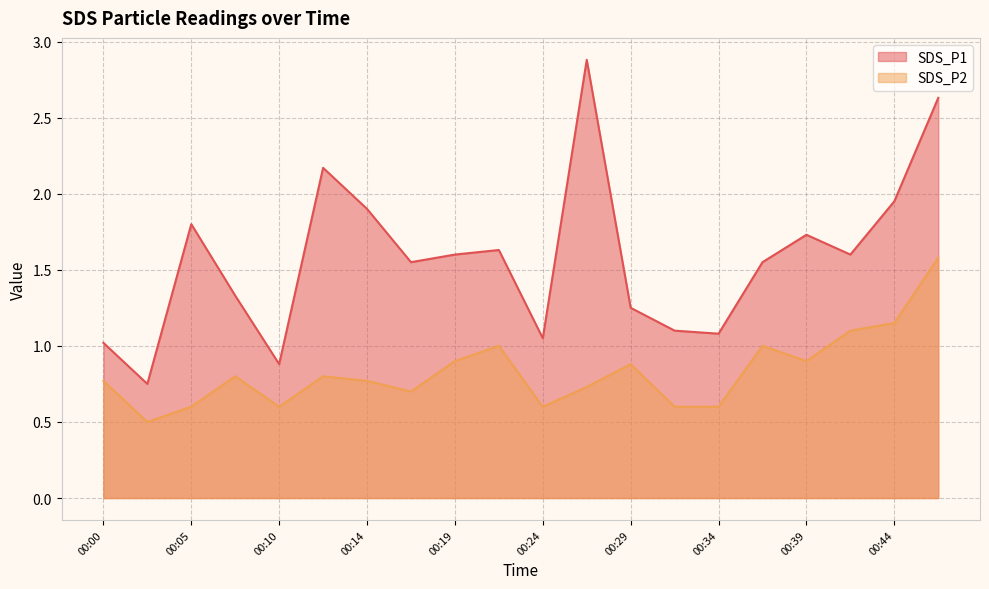

What is the approximate value of SDS_P2 at 00:34?

0.6